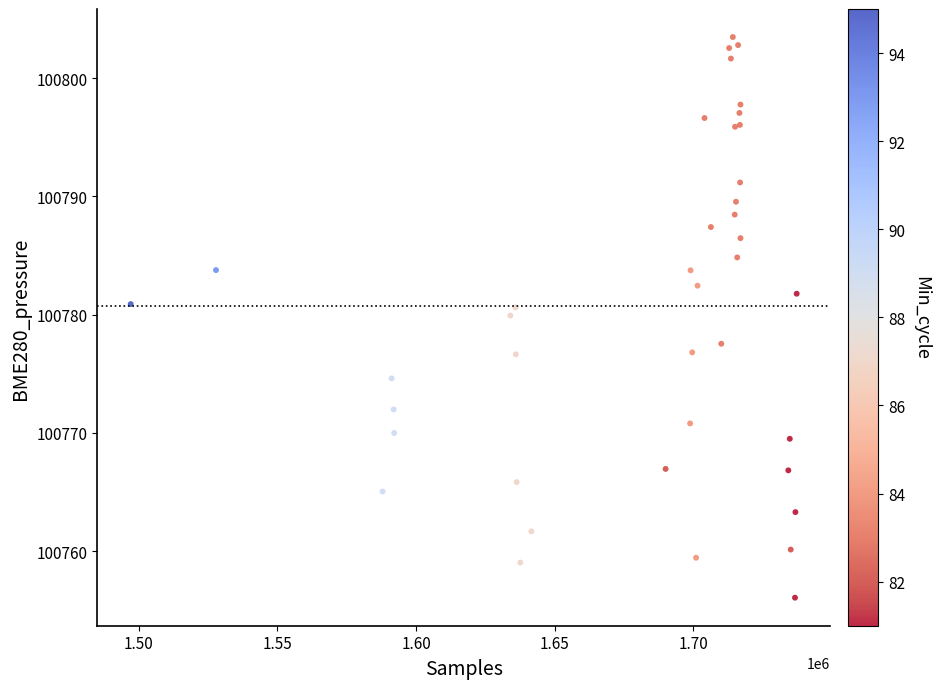

What Y value in the scatter plot is closest to 100779?

100779.9